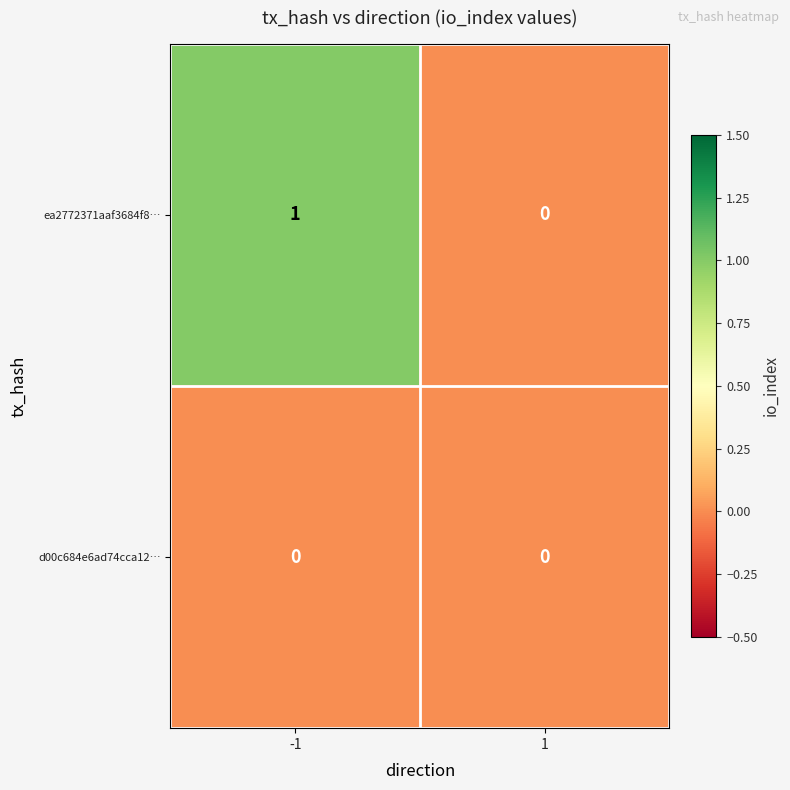

True or false: d00c684e6ad74cca12… has a value of 0 at -1.

True